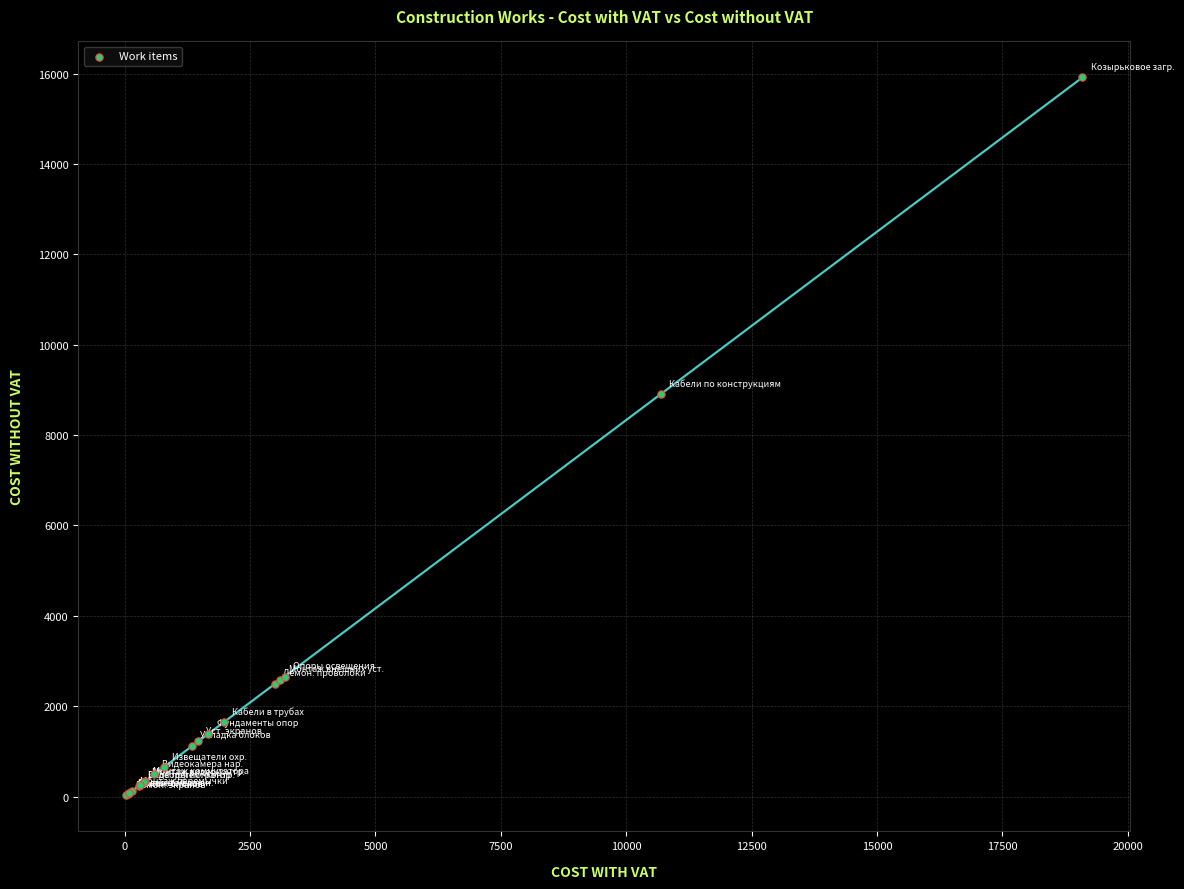

What Y value in the scatter plot is closest to 7969?

8908.1